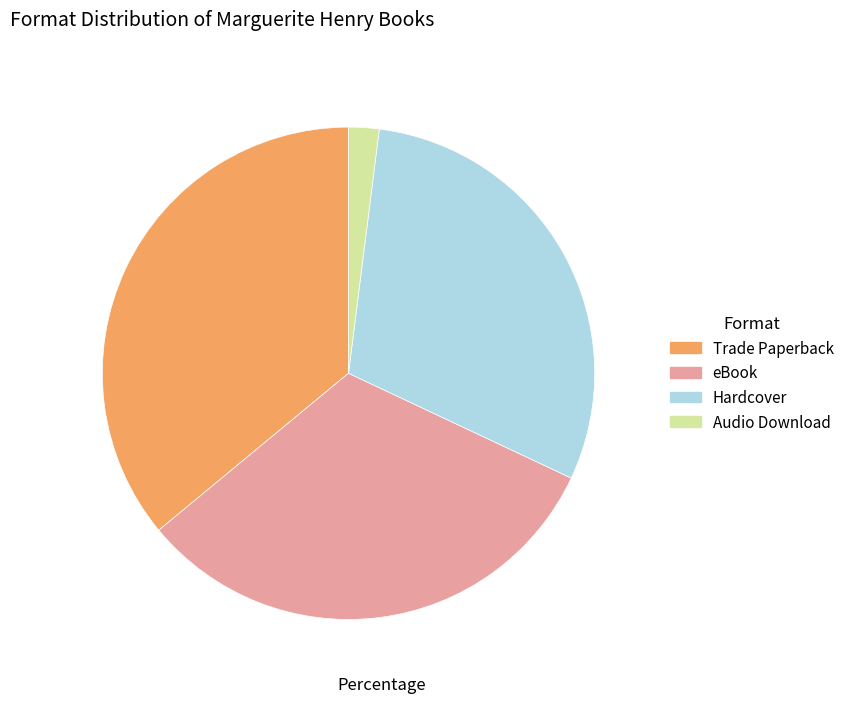

What is the smallest slice in the pie chart?

Audio Download